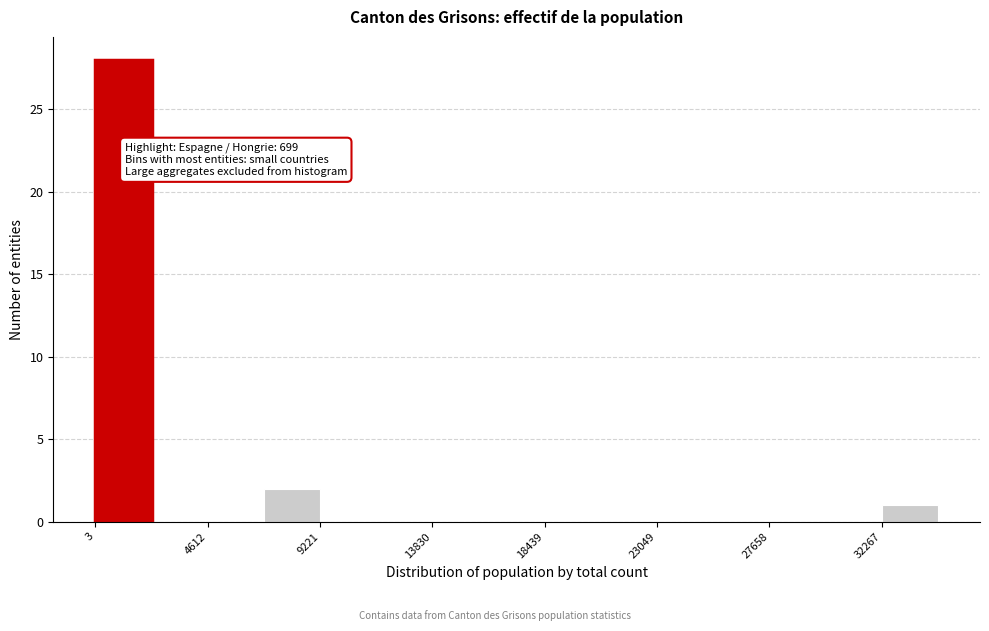

Over which range of the x-axis is the bar tallest?

0 to 2500